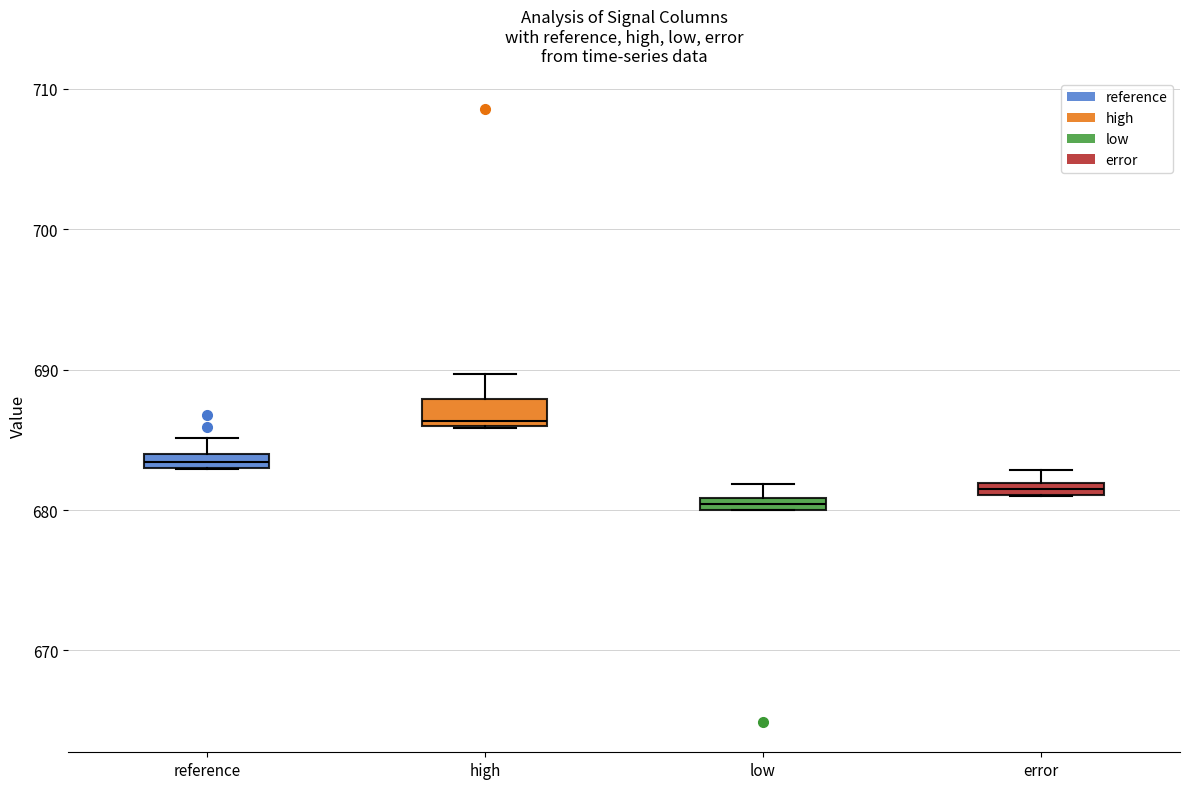

Where is the lower edge of the box for high on the y-axis? The values are not printed on the chart, so give them approximately, as read against the axis.

686